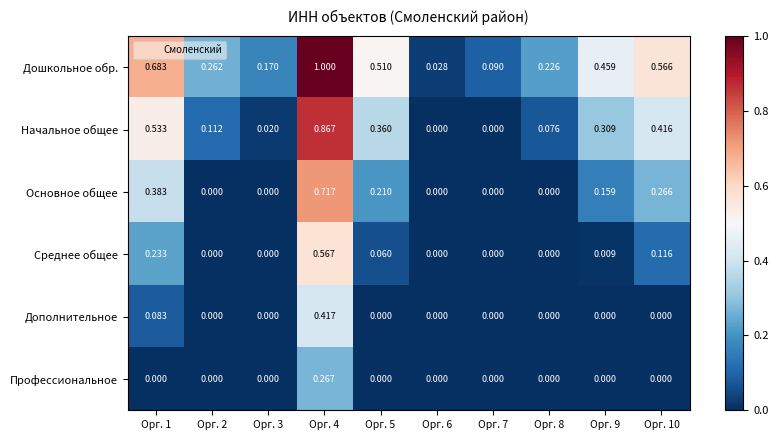

List the series in order of their peak value, highest first.

Дошкольное обр., Начальное общее, Основное общее, Среднее общее, Дополнительное, Профессиональное